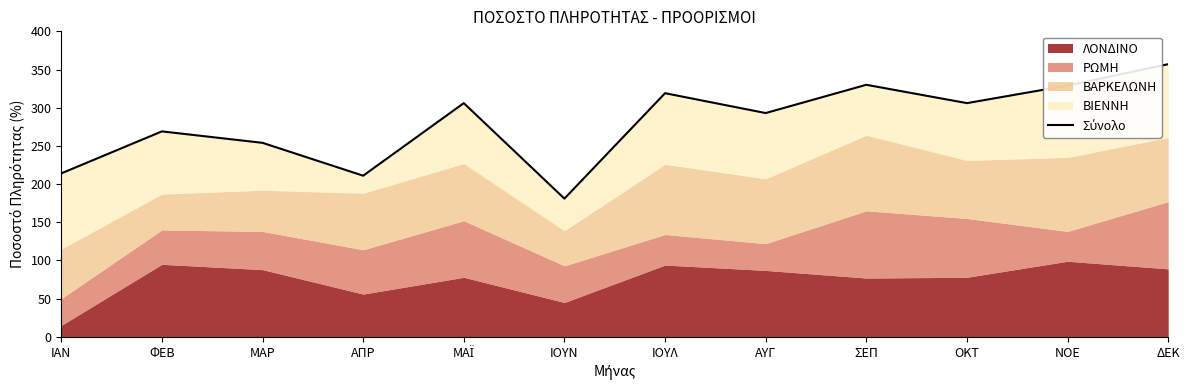

True or false: the data shows 269 at ΦΕΒ.

True